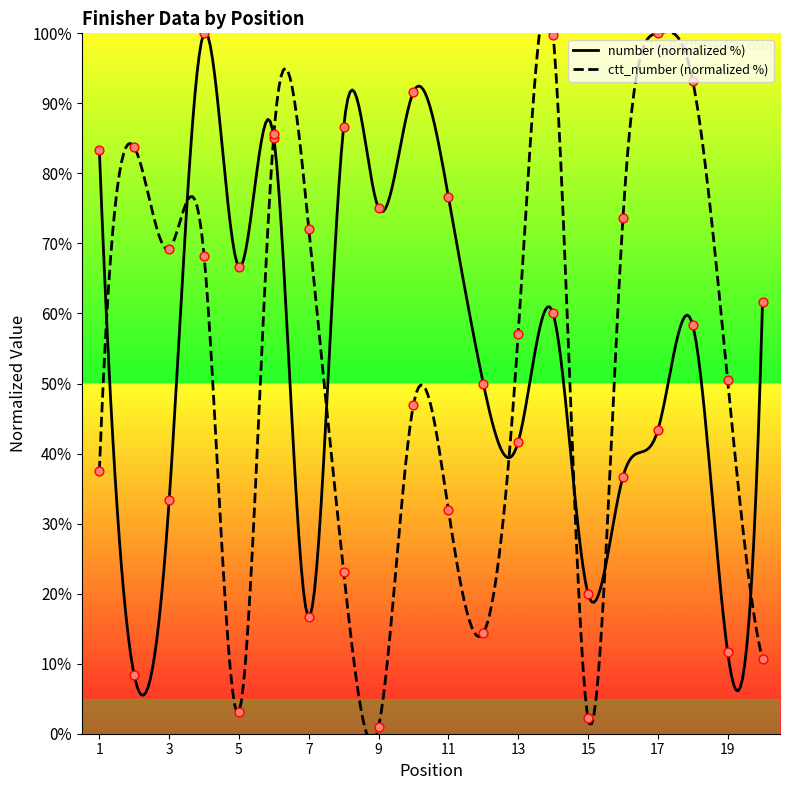

Which series has the largest total across all categories?

number